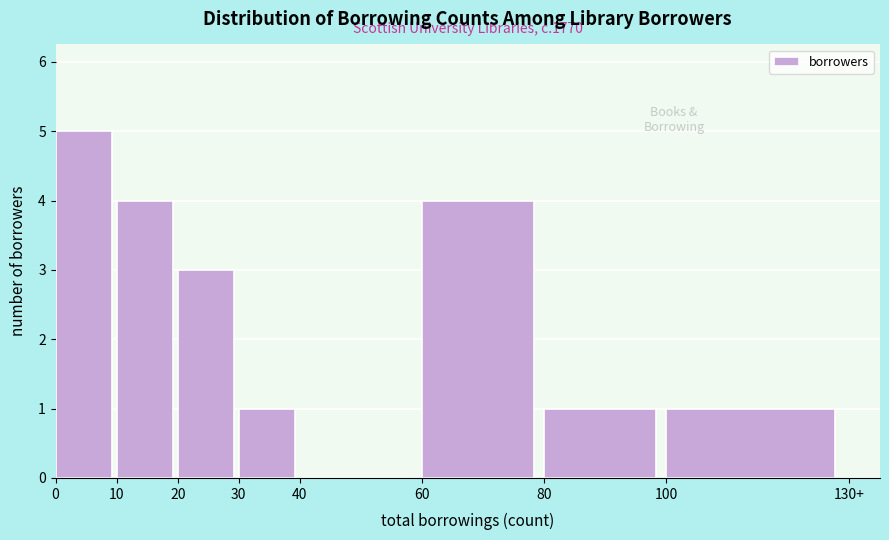

Reading right to left, extract all data points from this chart.

100=1	80=1	60=4	40=0	30=1	20=3	10=4	0=5